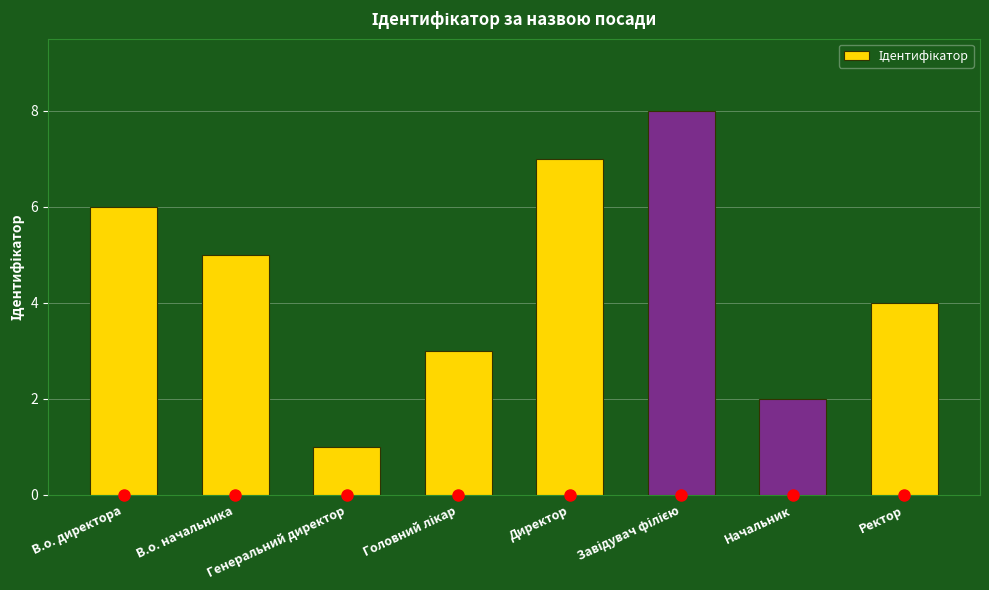

Reading right to left, list all the values displayed in this chart.

Ректор=4	Начальник=2	Завідувач філією=8	Директор=7	Головний лікар=3	Генеральний директор=1	В.о. начальника=5	В.о. директора=6